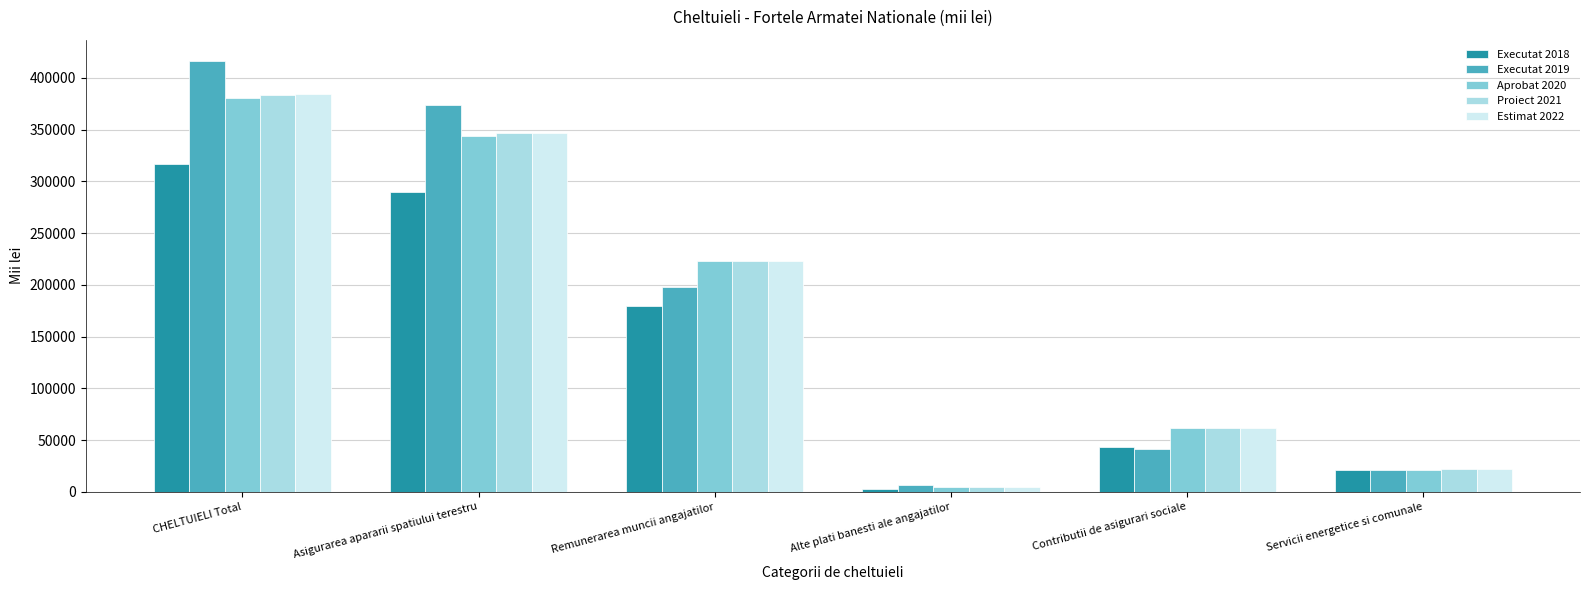

How many distinct data groups are displayed?

5